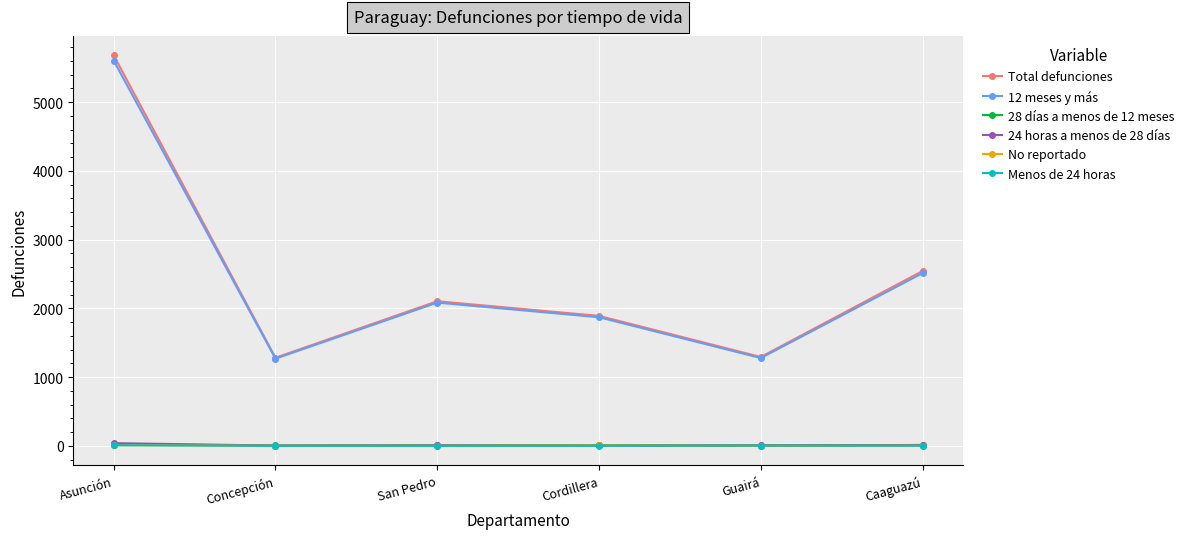

What is the spread (max minus min) of values at Asunción?

5670